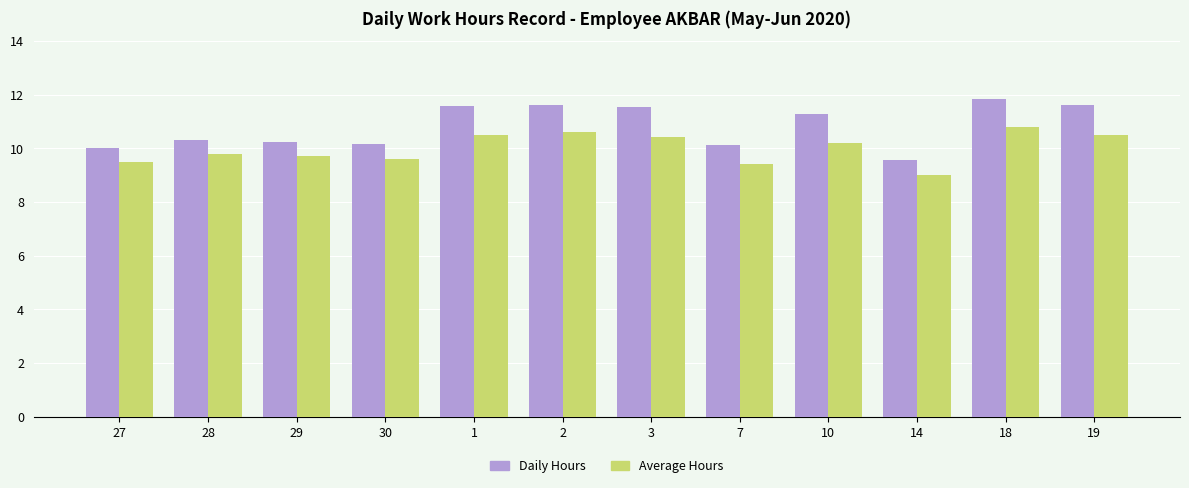

Rank the series by their average value, from highest to lowest.

Daily Hours, Average Hours